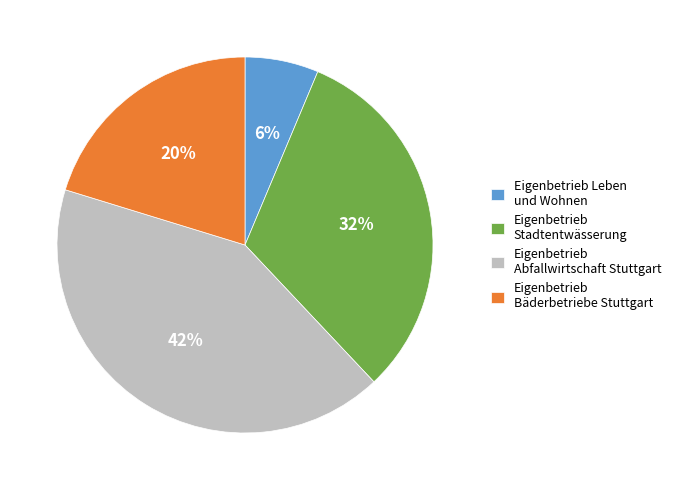

How many segments does this pie chart have?

4